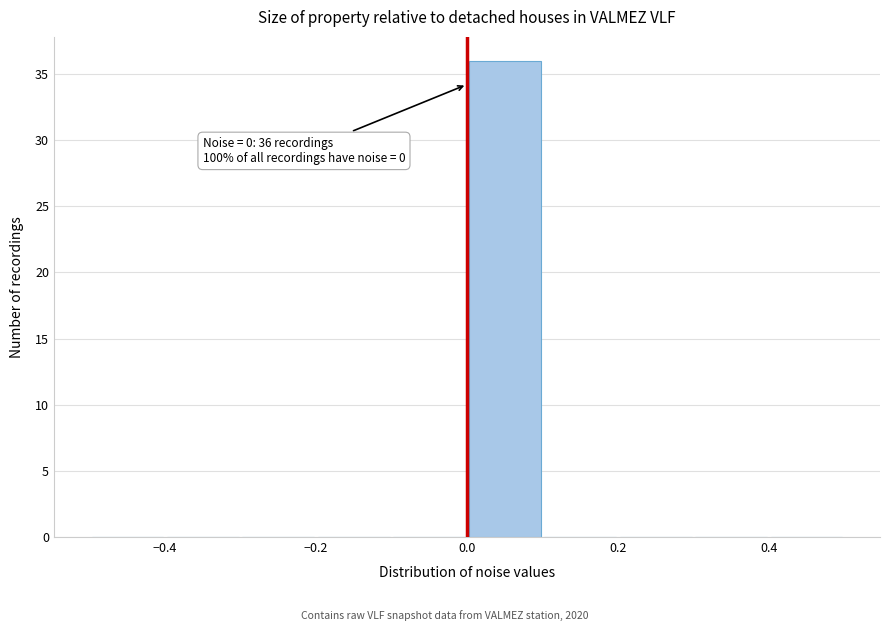

Which range on the x-axis has the tallest bar?

0.0 to 0.1